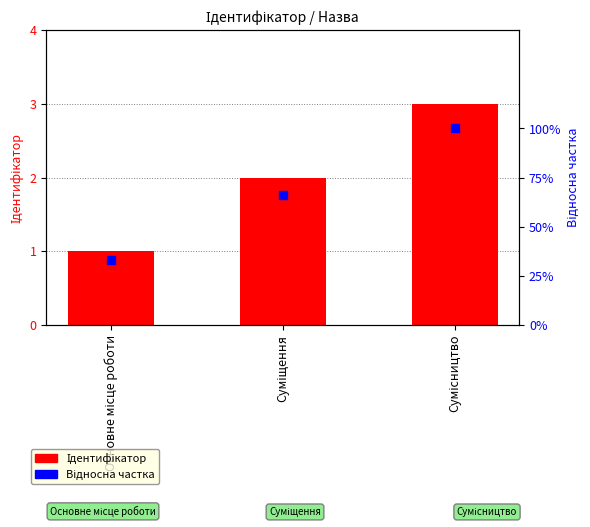

What are all the series names shown in the legend?

Ідентифікатор, Відносна частка